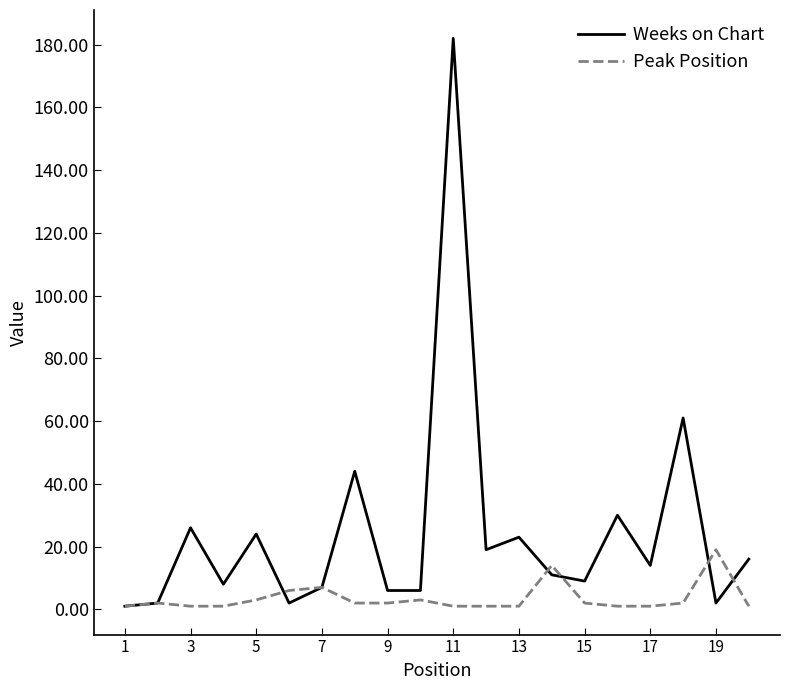

Which series has the largest total across all categories?

Weeks on Chart